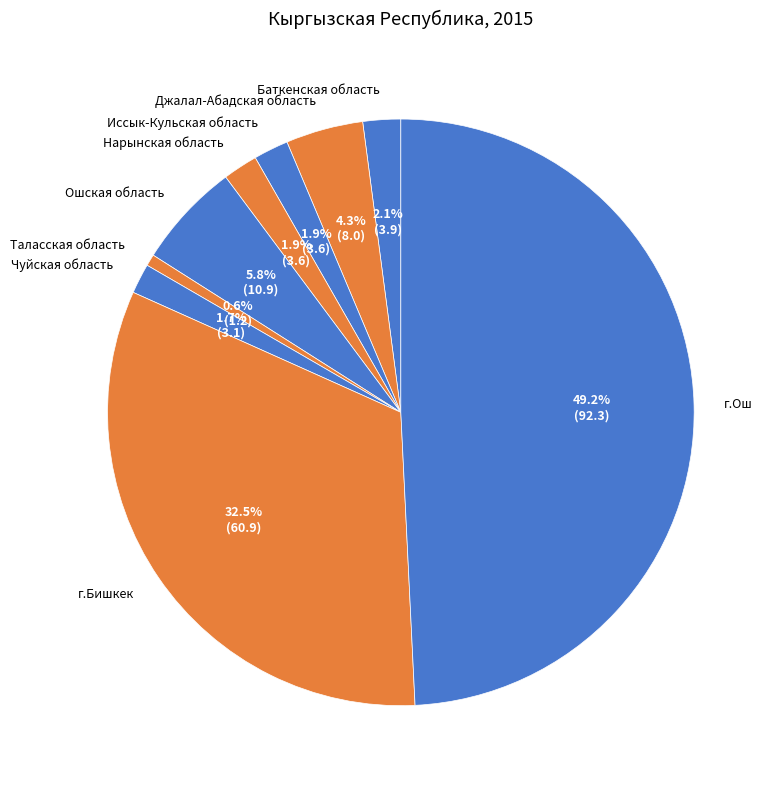

How many slices are in this pie chart?

9